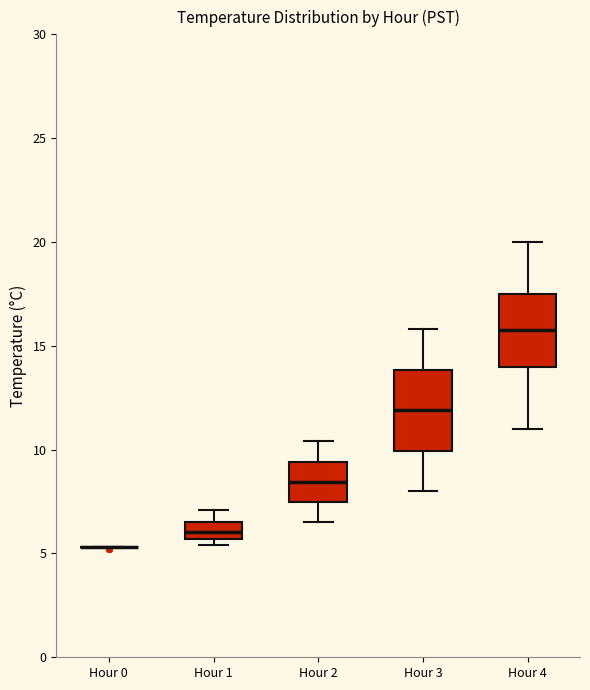

Reading left to right, transcribe this box plot: for each box, give where its median line is, the range the box spans, and where its two whiskers end, as read against the y-axis. The values are not printed on the chart, so give them approximately, as read against the axis.

Hour 0: box collapsed to a line at 5.5, whiskers 5.5 to 5.5
Hour 1: median 6.0, box 5.5 to 6.5, whiskers 5.5 (just below the box's lower edge) to 7.0
Hour 2: median 8.5, box 7.5 to 9.5, whiskers 6.5 to 10.5
Hour 3: median 12.0, box 10.0 to 14.0, whiskers 8.0 to 16.0
Hour 4: median 16.0, box 14.0 to 17.5, whiskers 11.0 to 20.0